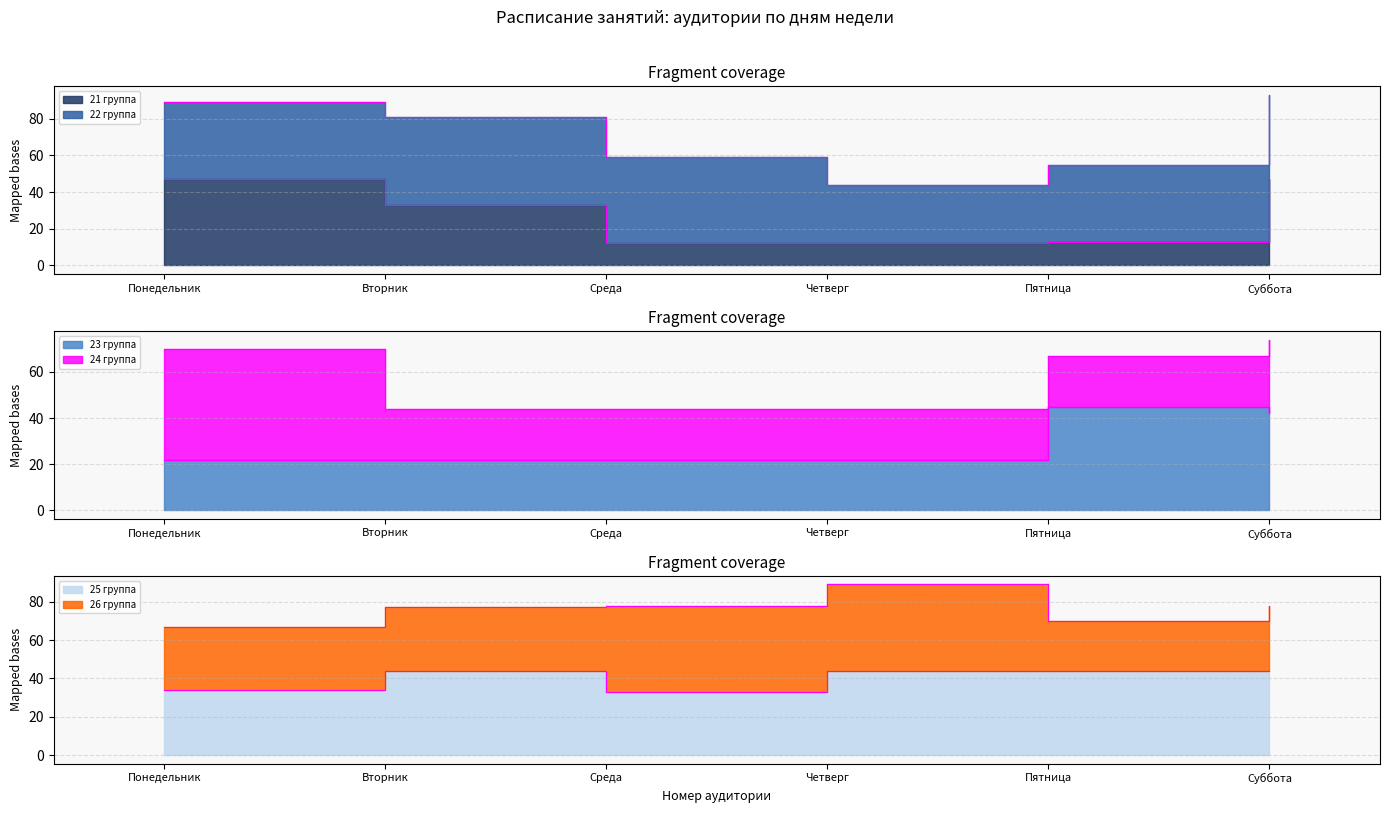

The 23 группа series shows 66 at Суббота. True or false?

False